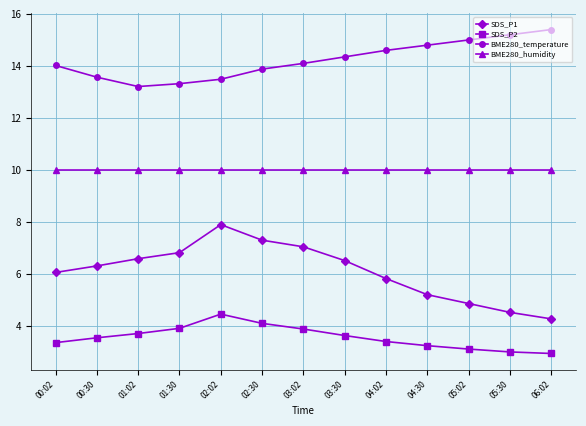

True or false: BME280_temperature and SDS_P1 intersect in this chart.

False